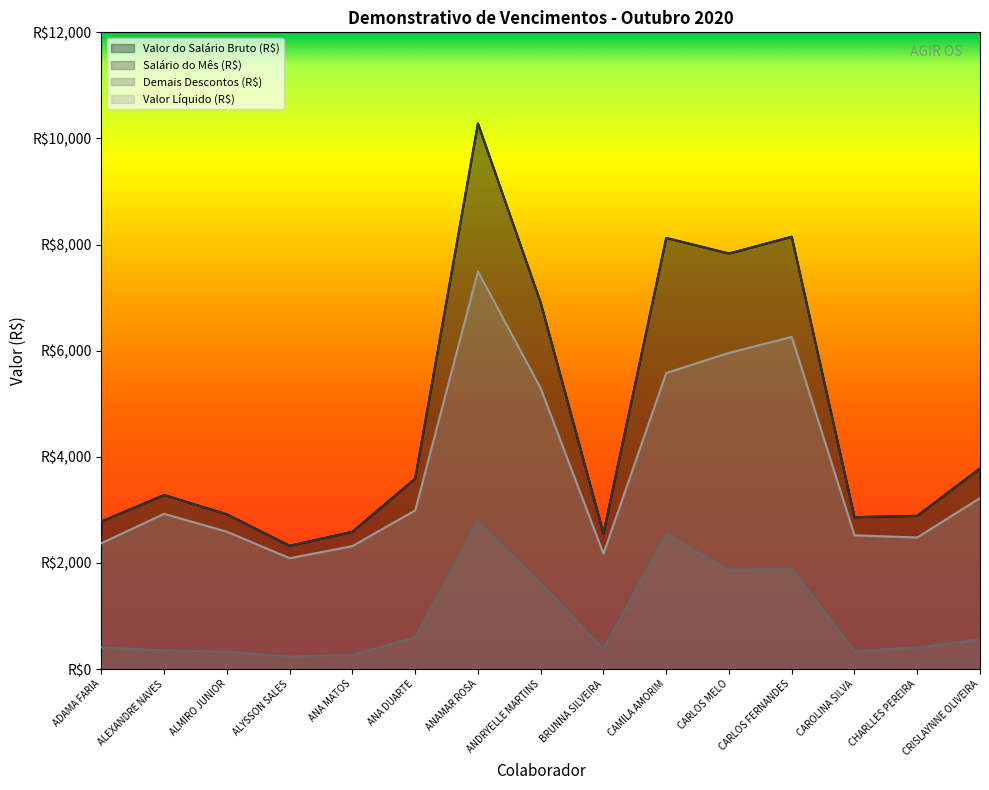

Reading right to left, what are all the values shown in this chart?

Valor do Salário Bruto (R$): 3782.3	2886.6	2862.3	8148.1	7830.9	8124.9	2556.3	6903.1	10283.1	3587.7	2587.3	2322.4	2915.3	3280.1	2780.9
Salário do Mês (R$): 3782.3	2886.6	2862.3	8148.1	7830.9	8124.9	2556.3	6903.1	10283.1	3587.7	2587.3	2322.4	2915.3	3280.1	2780.9
Demais Descontos (R$): 559.7	407.1	342.1	1888.3	1872.4	2546.1	380.6	1612.3	2787.6	597.0	270.4	233.7	326.9	354.8	408.6
Valor Líquido (R$): 3222.6	2479.6	2520.2	6259.8	5958.4	5578.9	2175.7	5290.8	7495.5	2990.7	2316.9	2088.8	2588.4	2925.2	2372.3